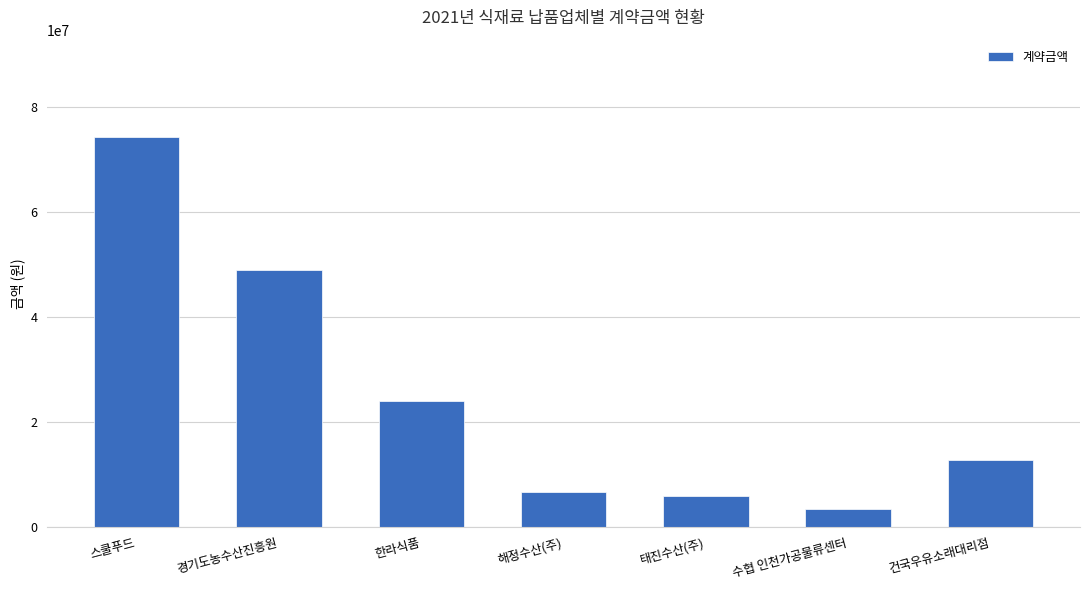

Which category has the lowest value across all series?

수협 인천가공물류센터